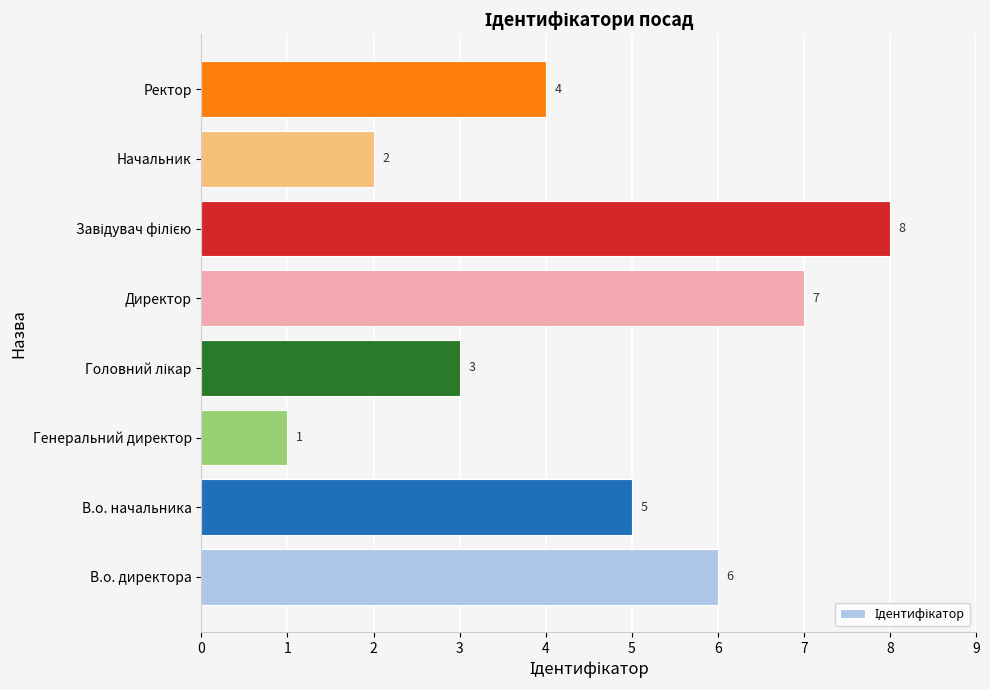

Reading top to bottom, extract all data points from this chart.

4	2	8	7	3	1	5	6